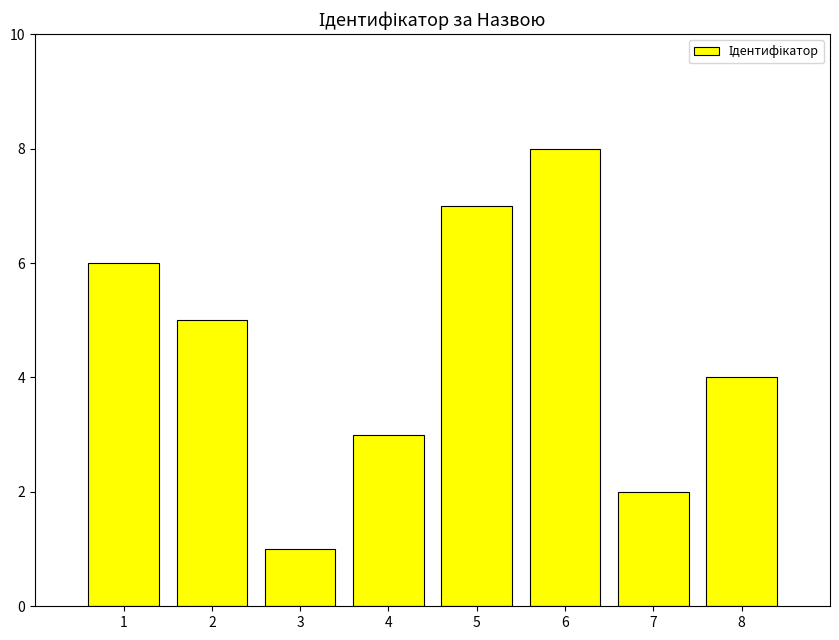

What is the value of the 3rd bar from the left?

1